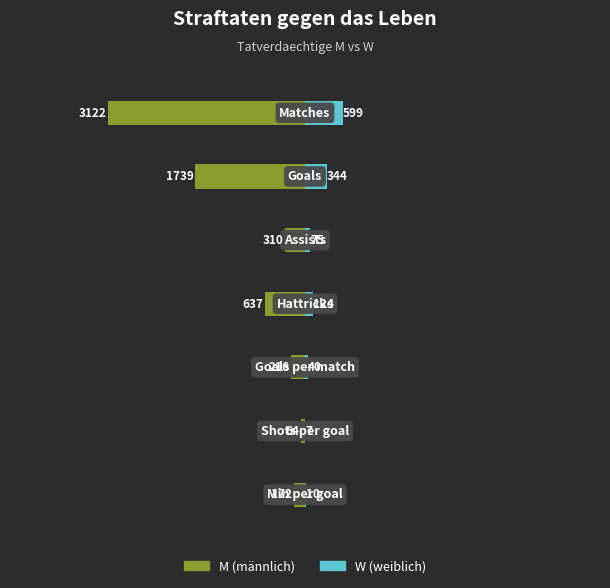

What are all the series names shown in the legend?

M, W